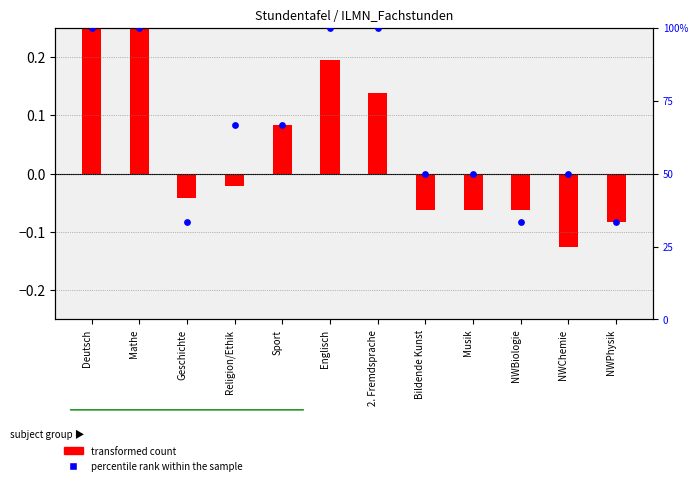

Which series has the largest total across all categories?

percentile rank within the sample